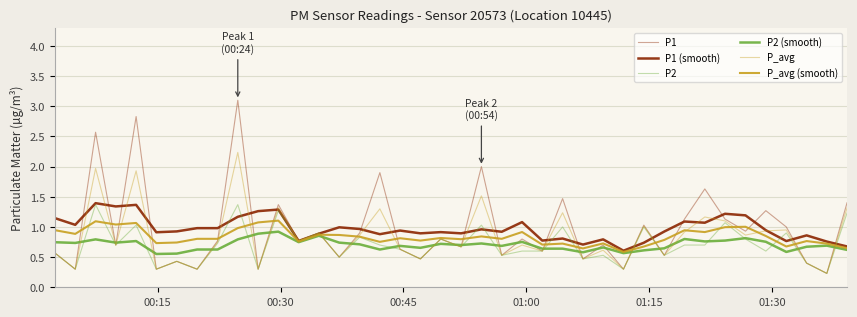

How many lines are shown in the chart?

6